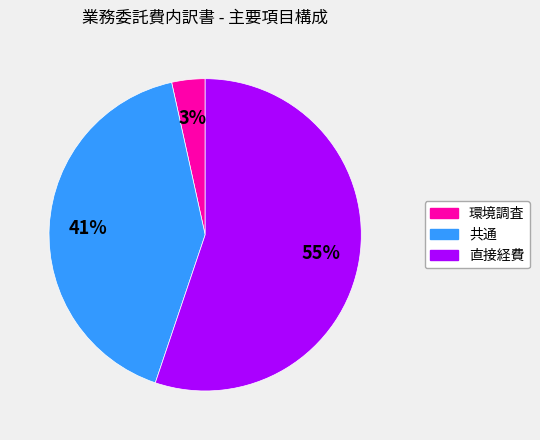

What percentage is the 環境調査 slice, to the nearest percent?

3%